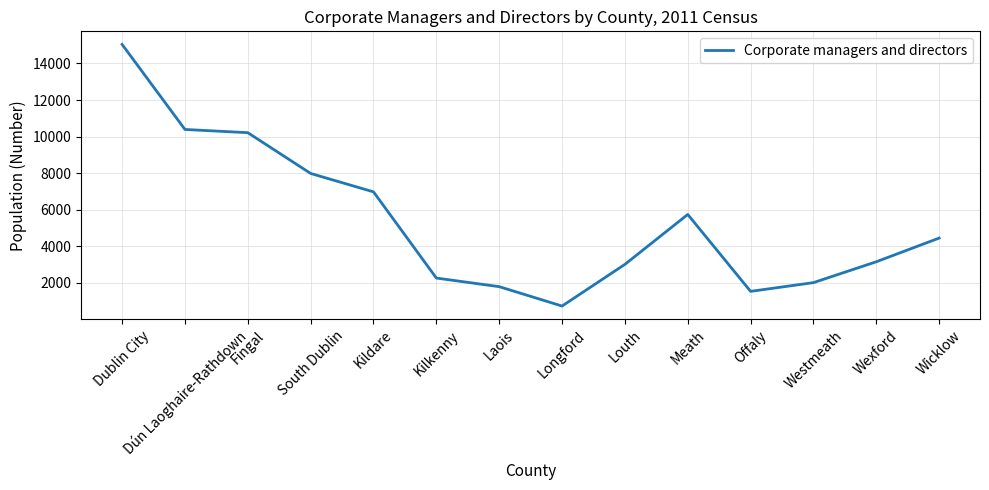

Reading right to left, list all the values displayed in this chart.

Wicklow=4454	Wexford=3159	Westmeath=2018	Offaly=1541	Meath=5745	Louth=3016	Longford=738	Laois=1798	Kilkenny=2268	Kildare=6980	South Dublin=7987	Fingal=10215	Dún Laoghaire-Rathdown=10392	Dublin City=15041